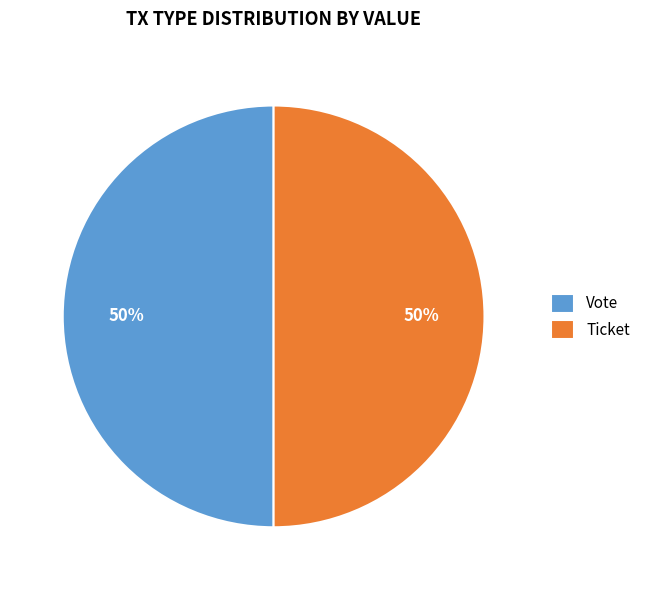

Approximately how many times larger is the value at Ticket compared to Vote?

1.0